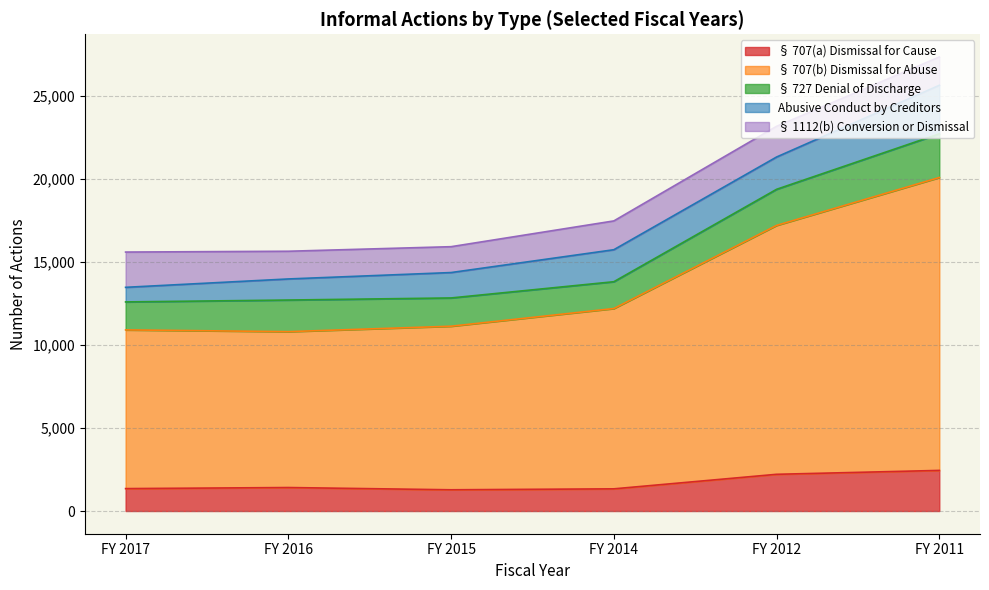

In § 727 Denial of Discharge, how many points are lower than both neighbors (excluding endpoints)?

1